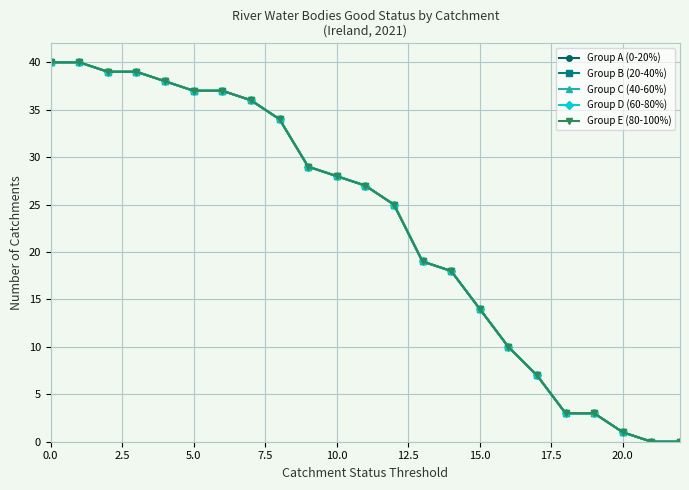

What is the average value of the Group C (40-60%) series?

23